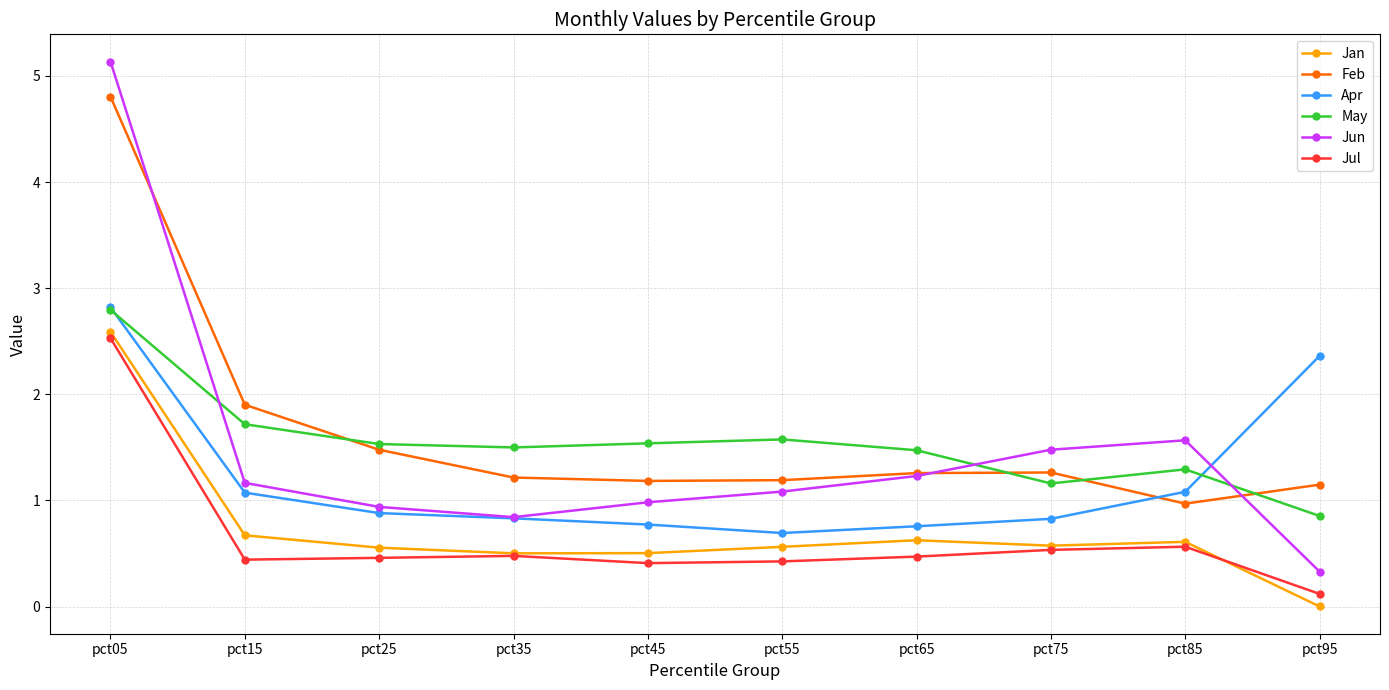

Which series has the largest total across all categories?

Feb